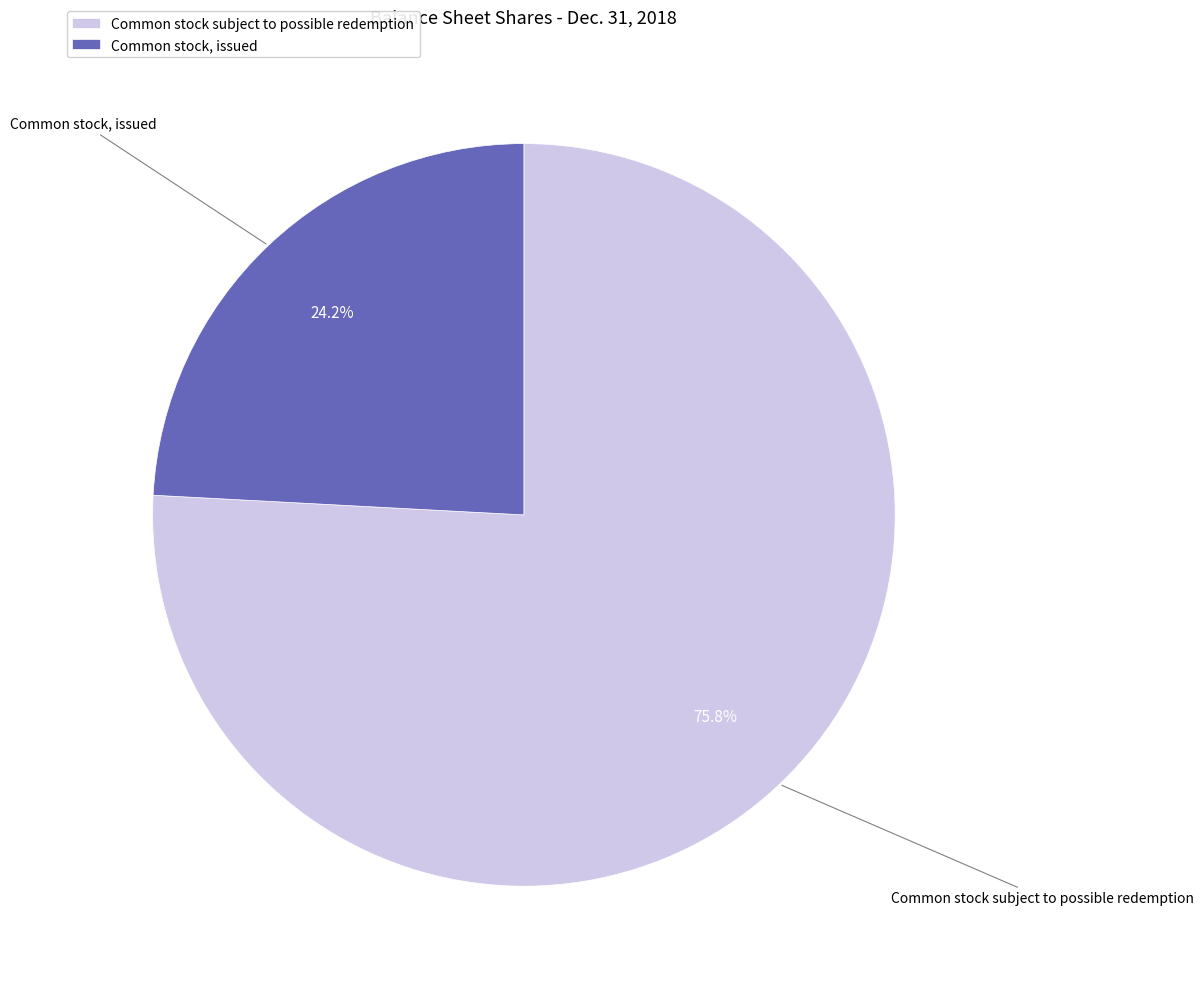

How many slices are in this pie chart?

2